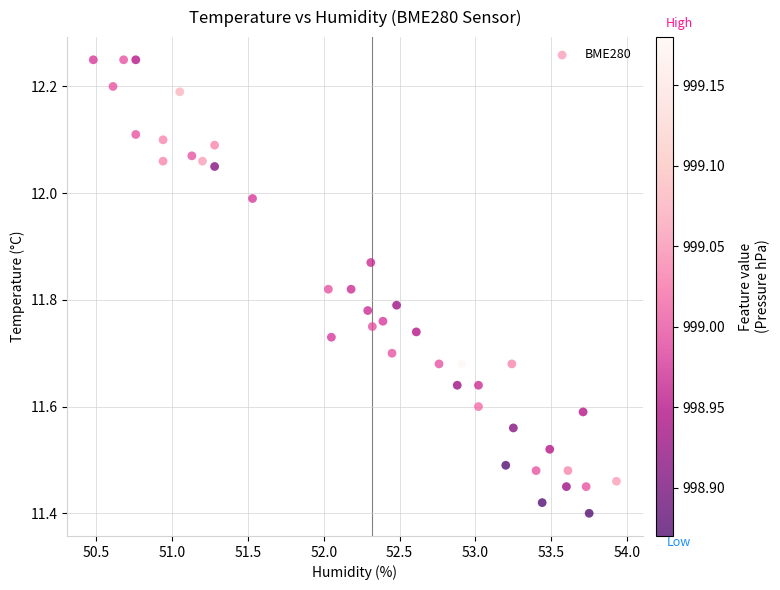

How many data points are displayed?

40